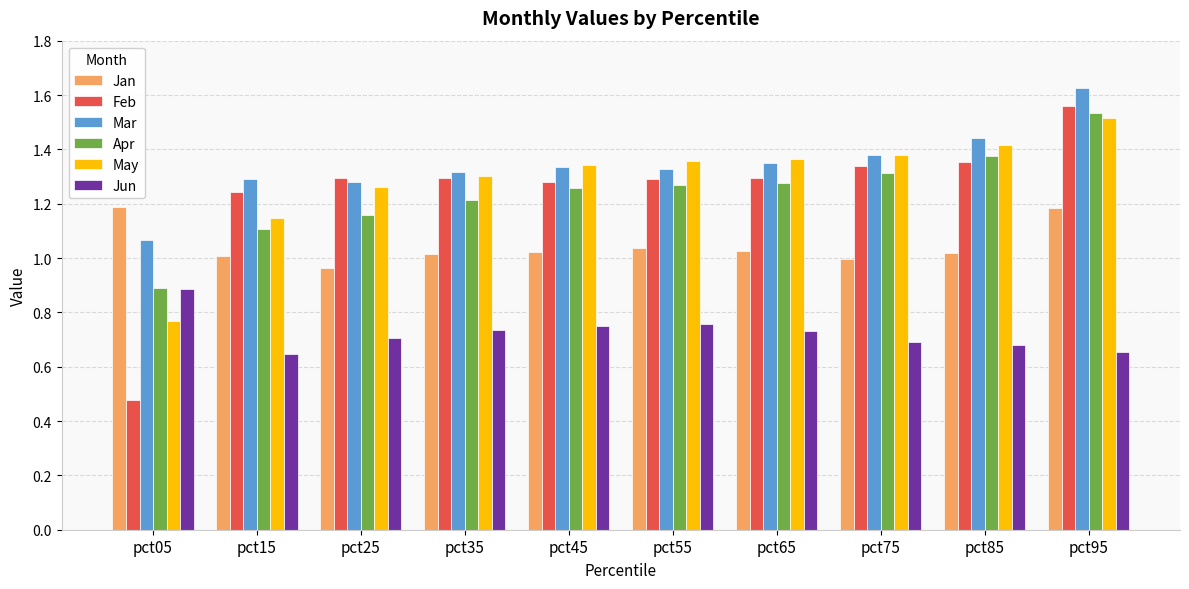

Is it true that May equals 0.6 at pct25?

False